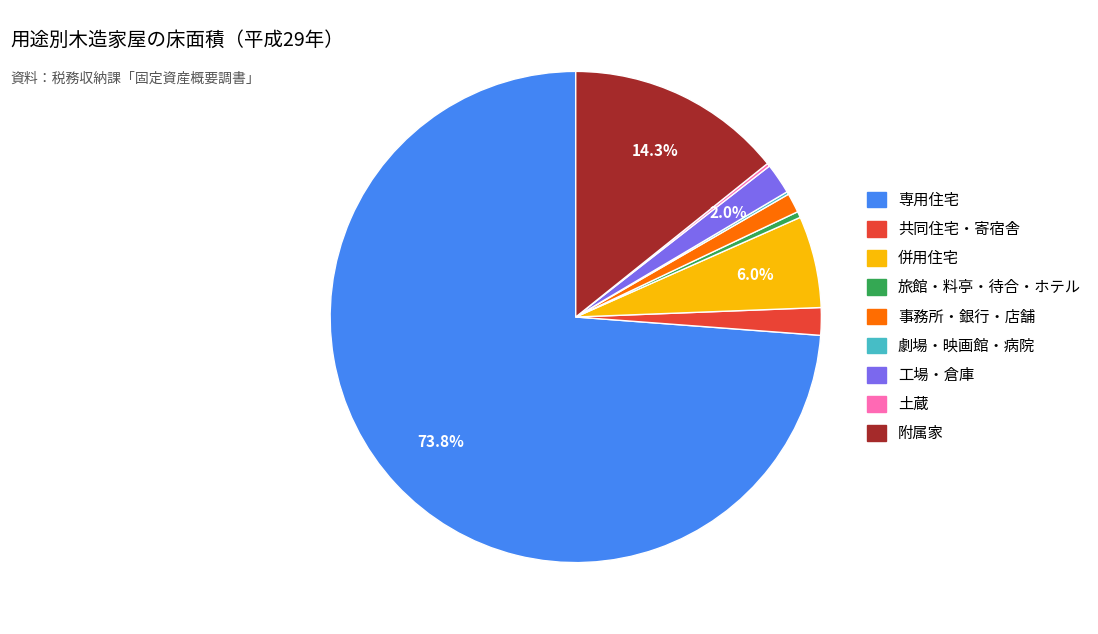

What is the ratio of the value at 共同住宅・寄宿舎 to the value at 工場・倉庫?

0.9